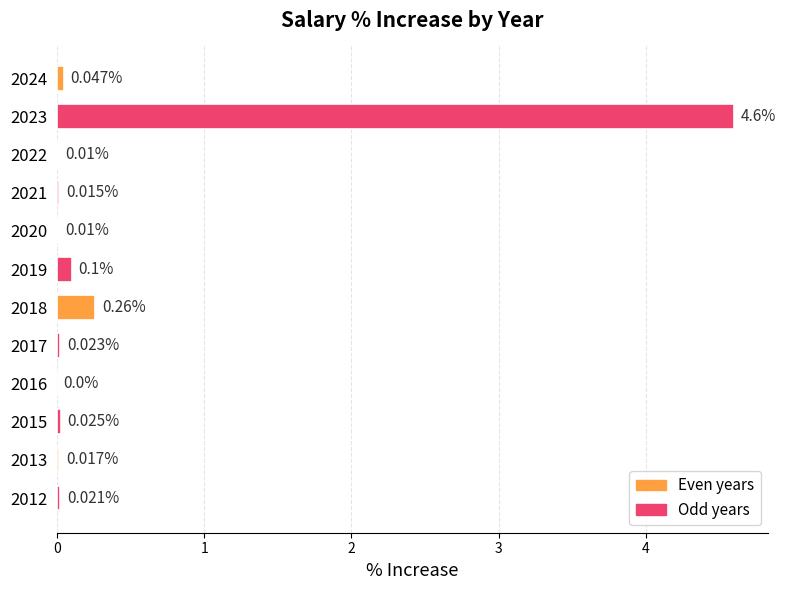

Between 2024 and 2022, which is larger?

2024